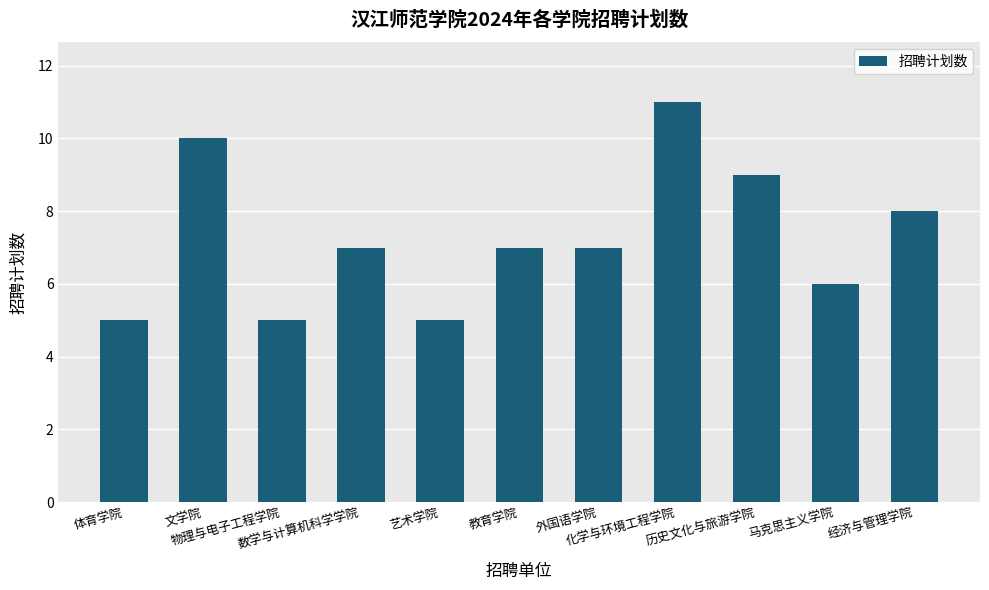

What is the approximate value at 教育学院?

7